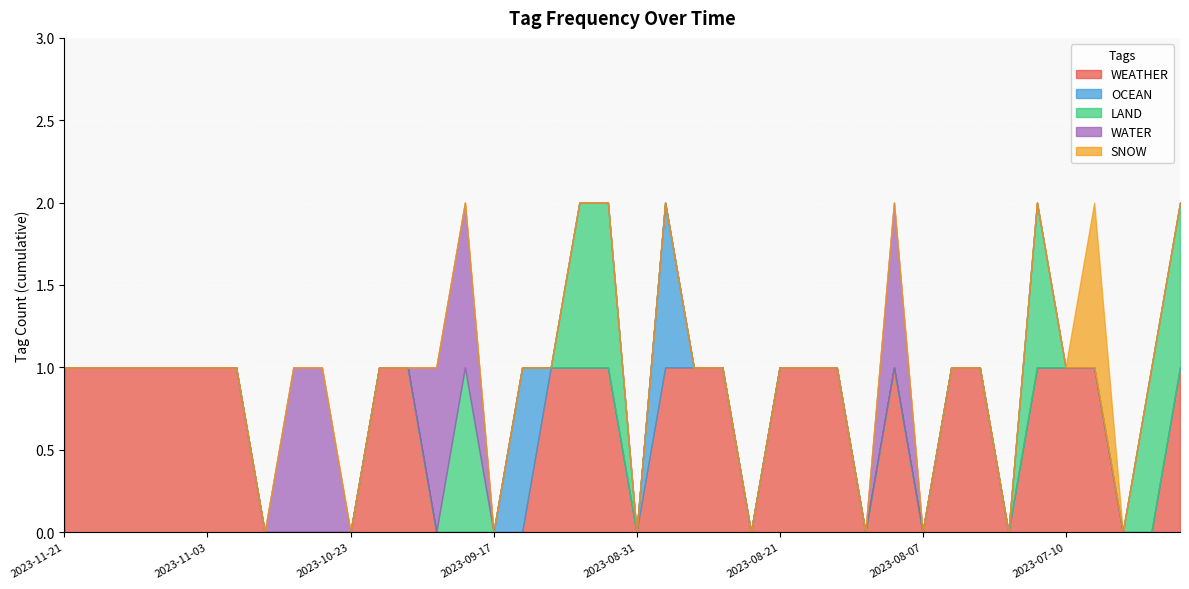

Rank the series by their maximum value, from lowest to highest.

WEATHER, OCEAN, LAND, WATER, SNOW